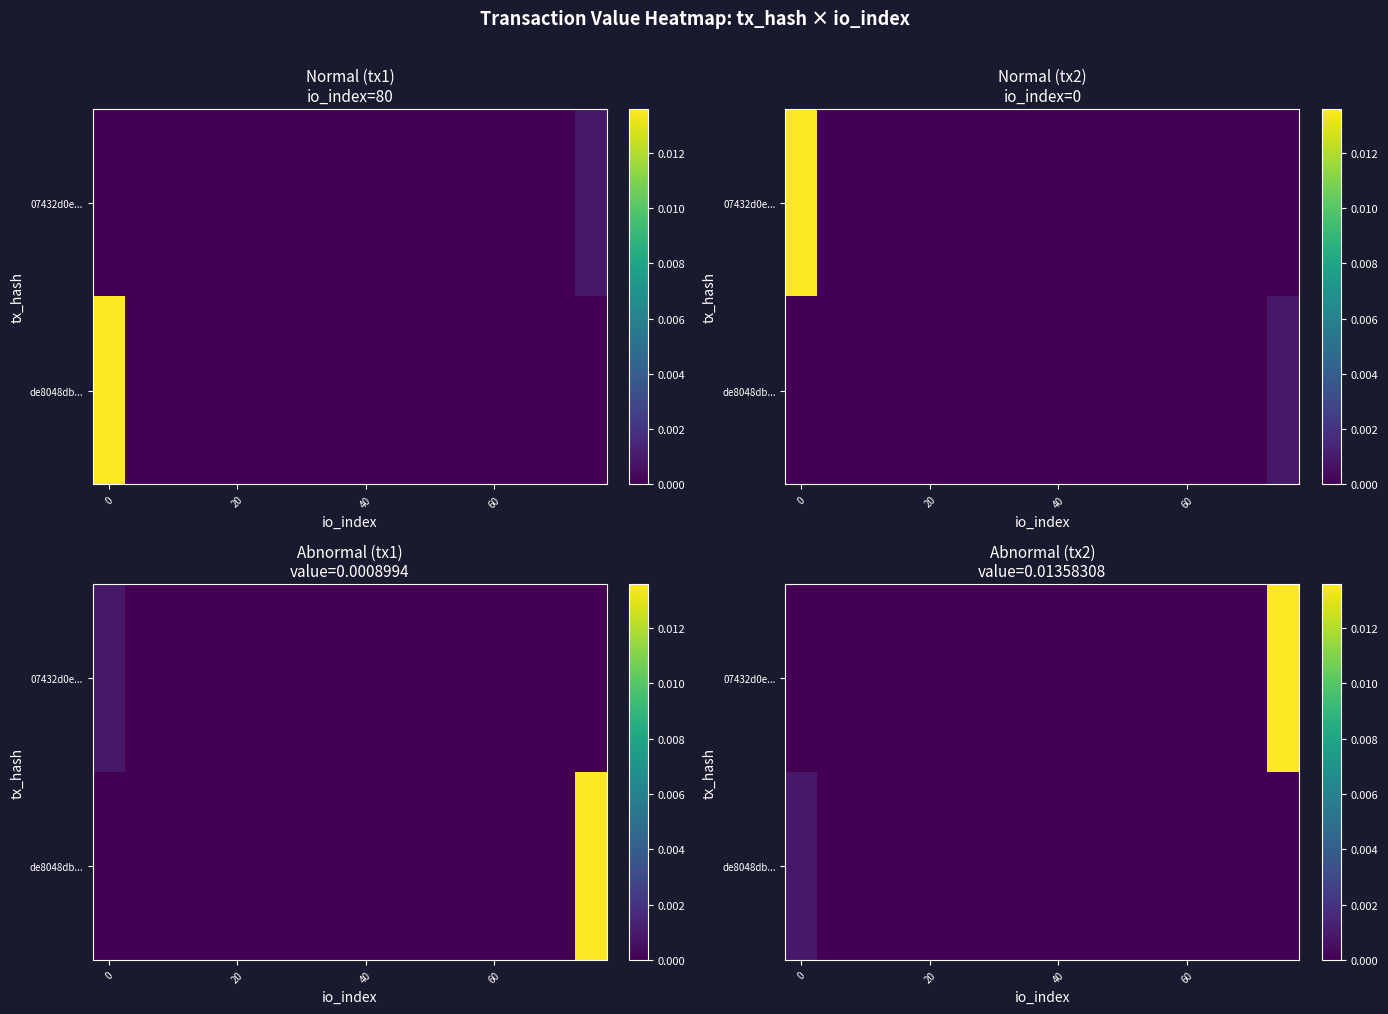

How many categories are shown in the chart?

16